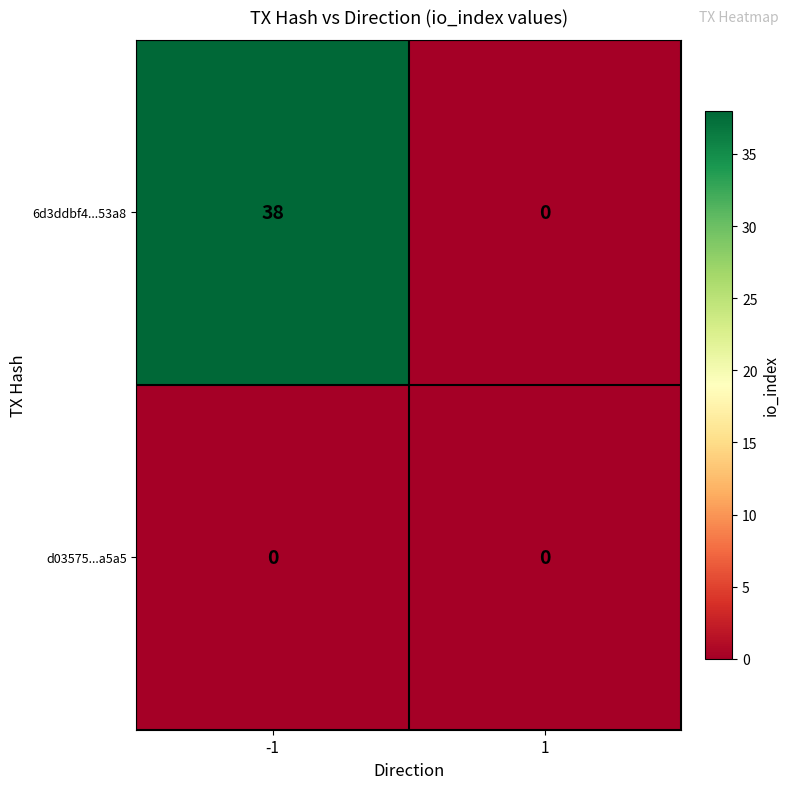

The value of 6d3ddbf4...53a8 at -1 is 38. True or false?

True